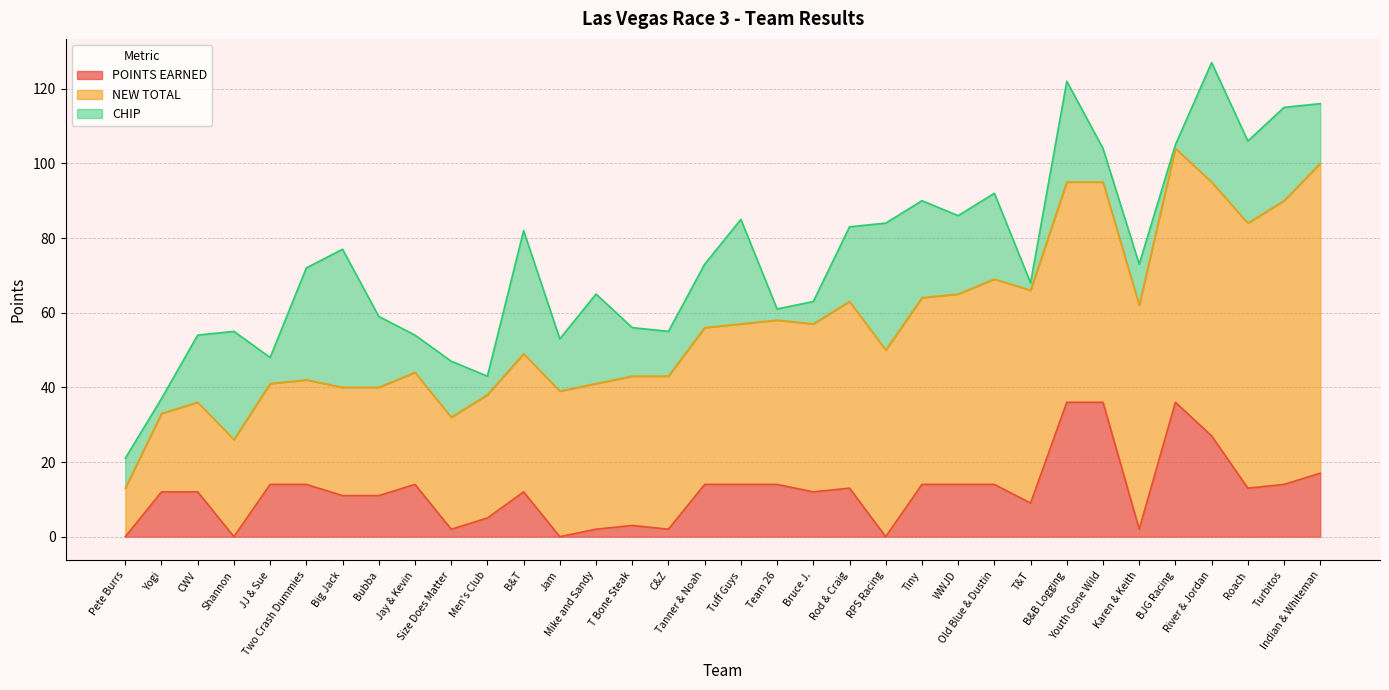

What position from the right is Youth Gone Wild?

7